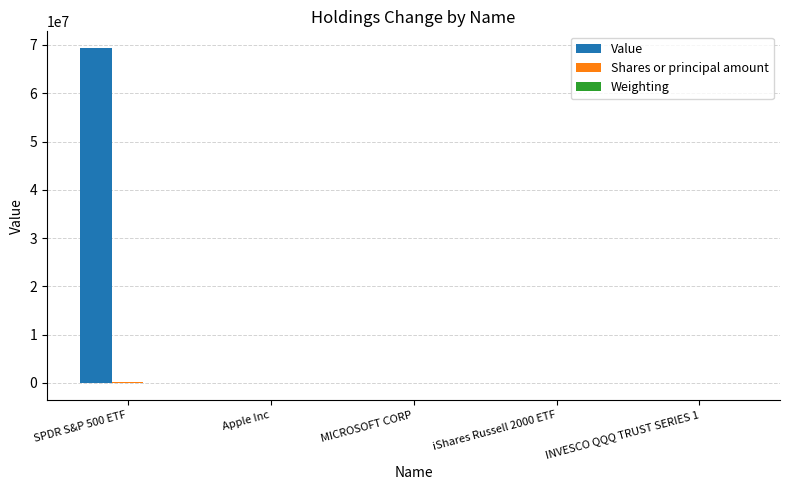

What is the sum of all Value values?

69357000.0